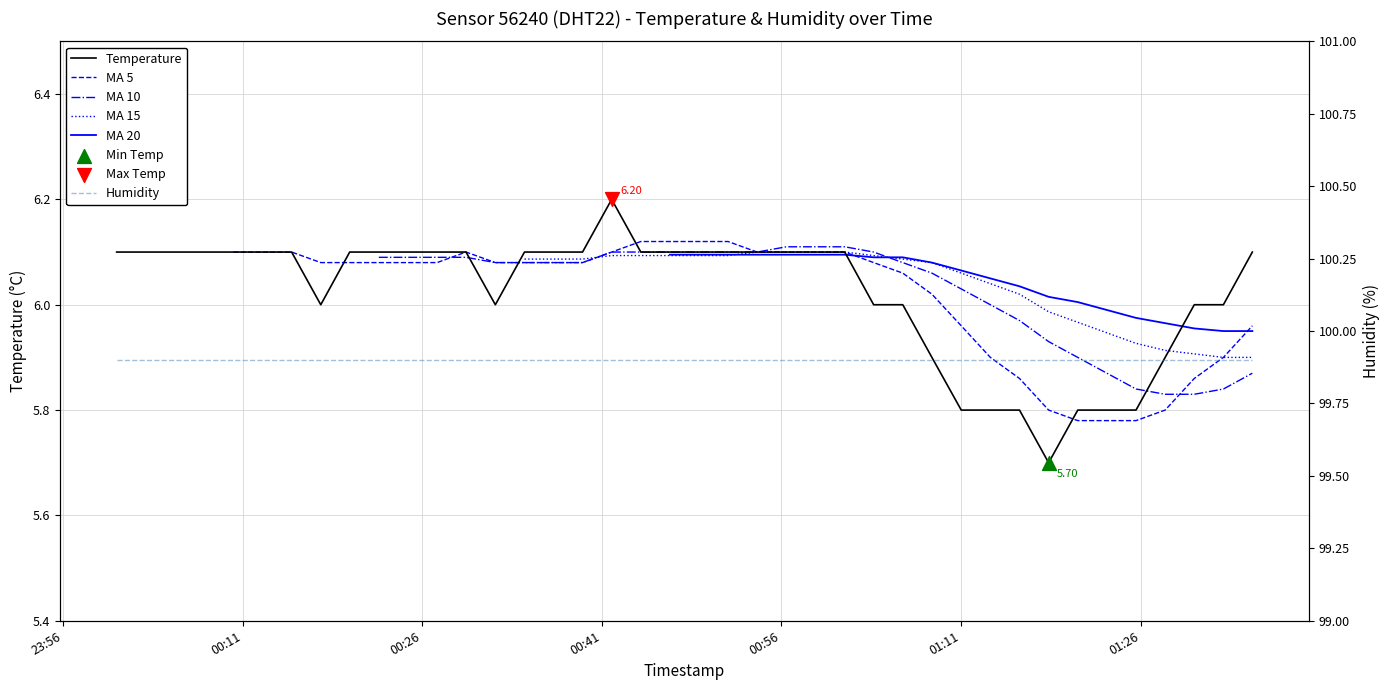

Between 2024-02-23T01:08:34 and 2024-02-23T00:46:41, which is larger?

2024-02-23T00:46:41